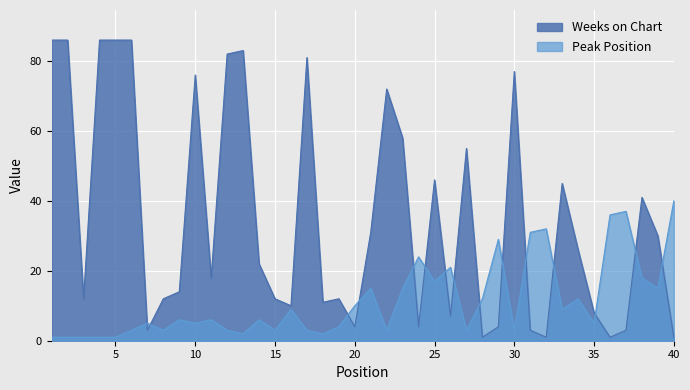

What is the value of the Peak Position point at the 17th from the left?

3